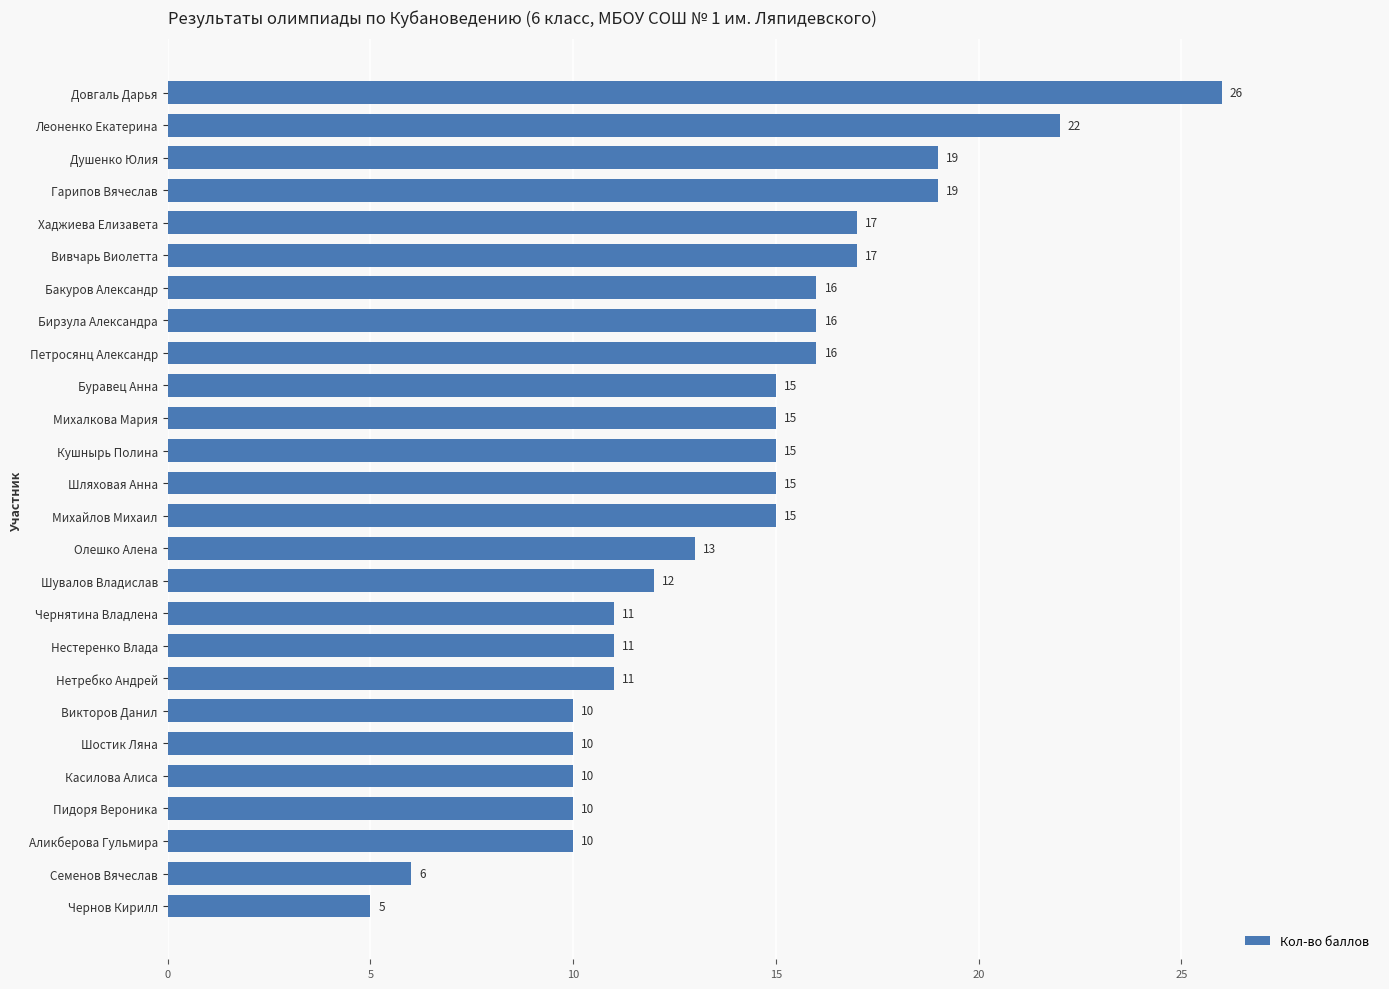

What is the minimum value shown in the chart?

5